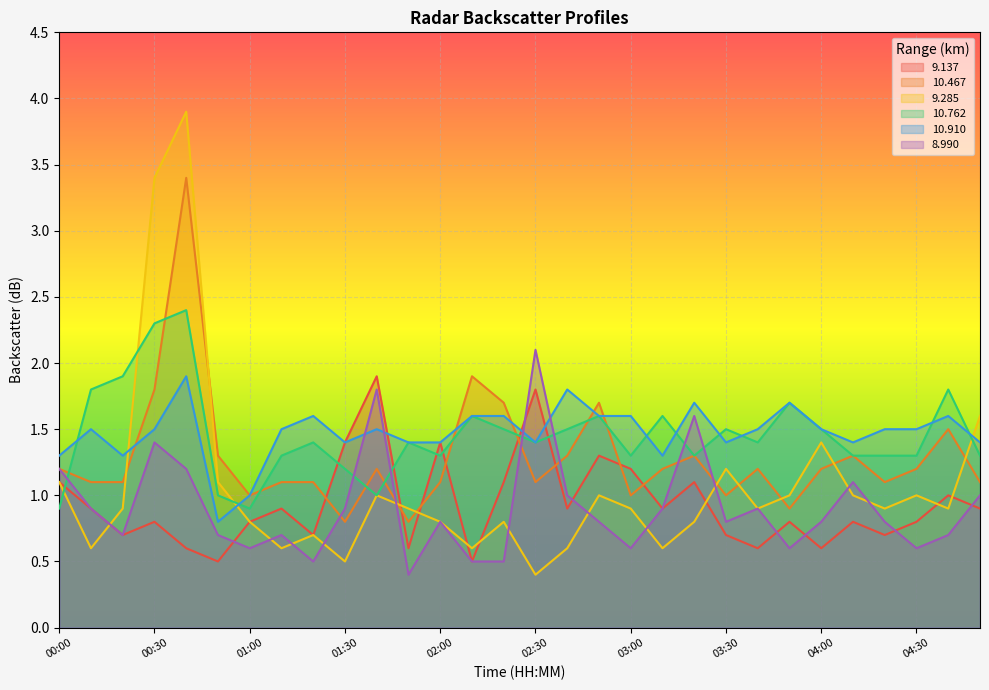

True or false: 10.467 has a value of 2.7 at 02:20.

False